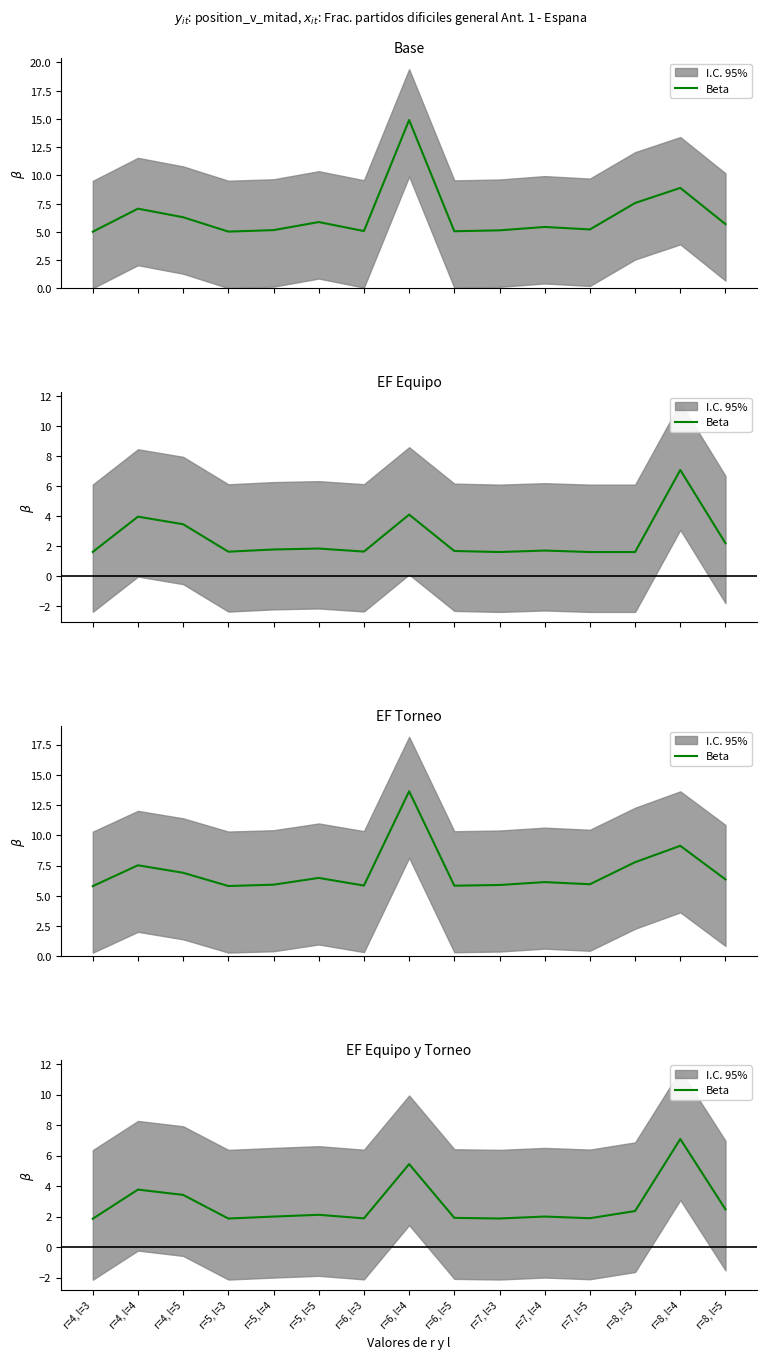

What is the change in value from r=5, l=4 to r=6, l=4?

+3.4